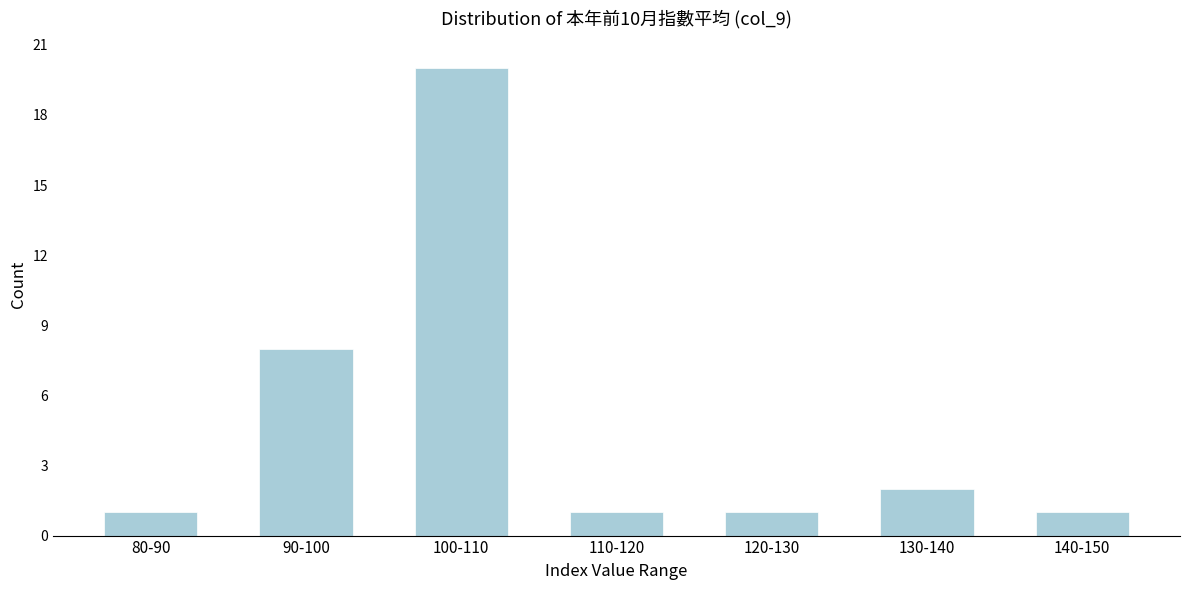

Reading left to right, extract all data points from this chart.

80-90=1	90-100=8	100-110=20	110-120=1	120-130=1	130-140=2	140-150=1